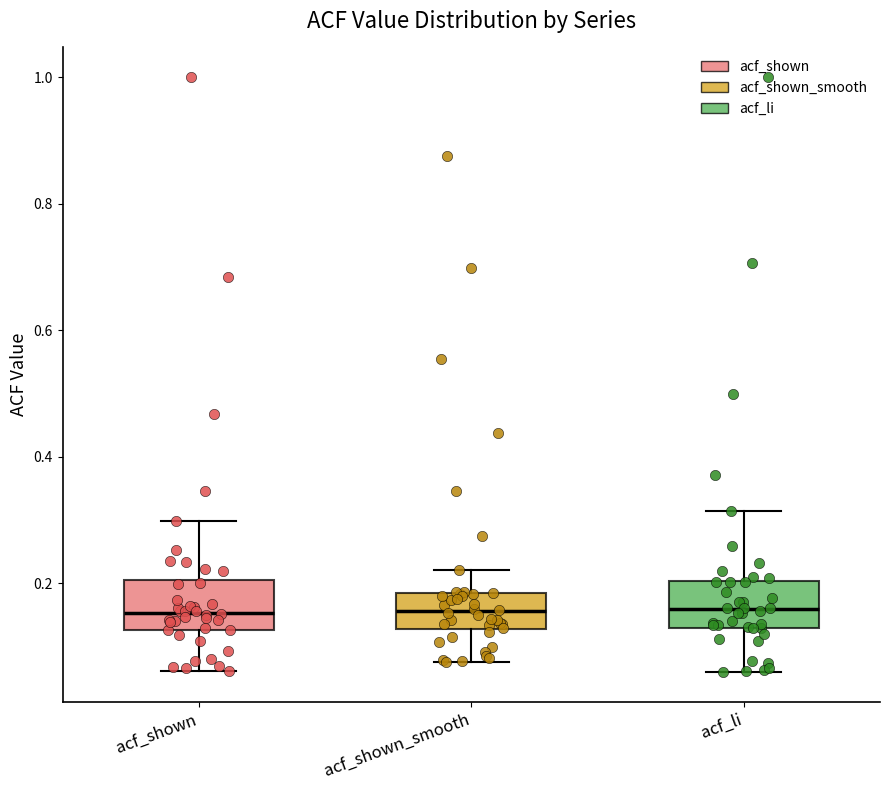

Reading left to right, read every box against the y-axis: the position of its median line, the range the box covers, and the ends of its whiskers. The values are not printed on the chart, so give them approximately, as read against the axis.

acf_shown: median 0.16, box 0.12 to 0.20, whiskers 0.06 to 0.30
acf_shown_smooth: median 0.16, box 0.12 to 0.18, whiskers 0.08 to 0.22
acf_li: median 0.16, box 0.12 to 0.20, whiskers 0.06 to 0.32